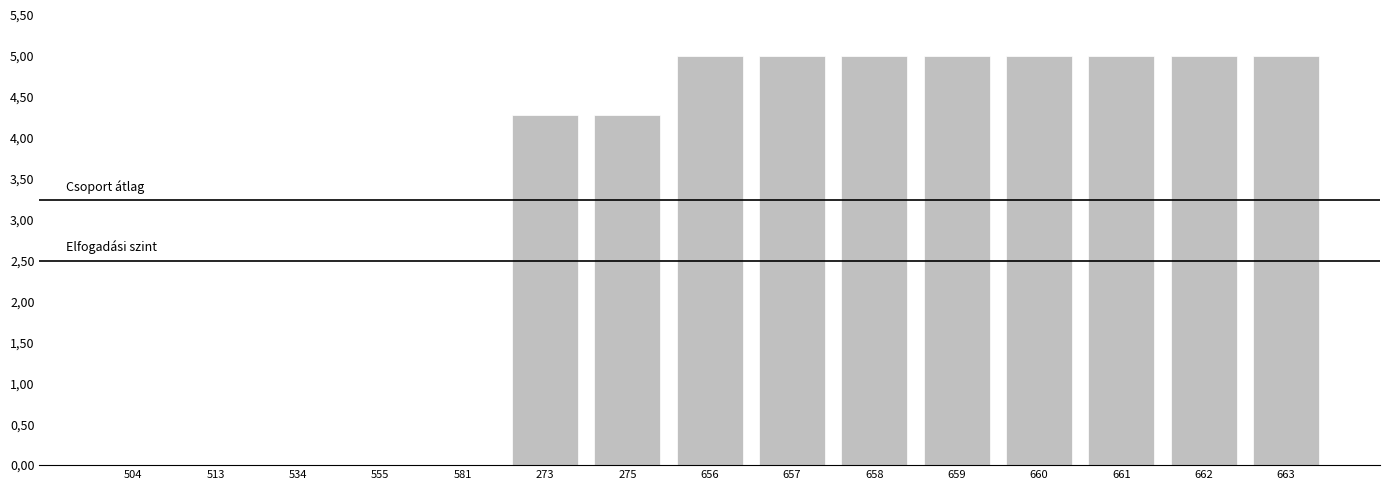

The value at 659 is 2.1. True or false?

False